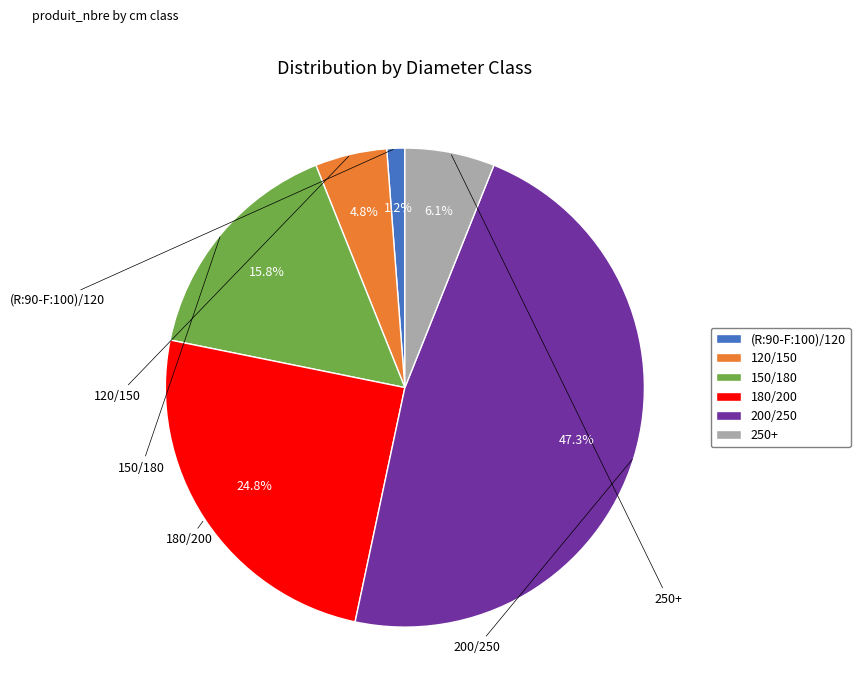

Combined, what portion of the pie is (R:90-F:100)/120 and 150/180?

17.0%